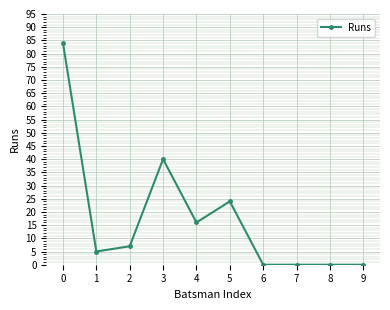

How many categories are shown in the chart?

10